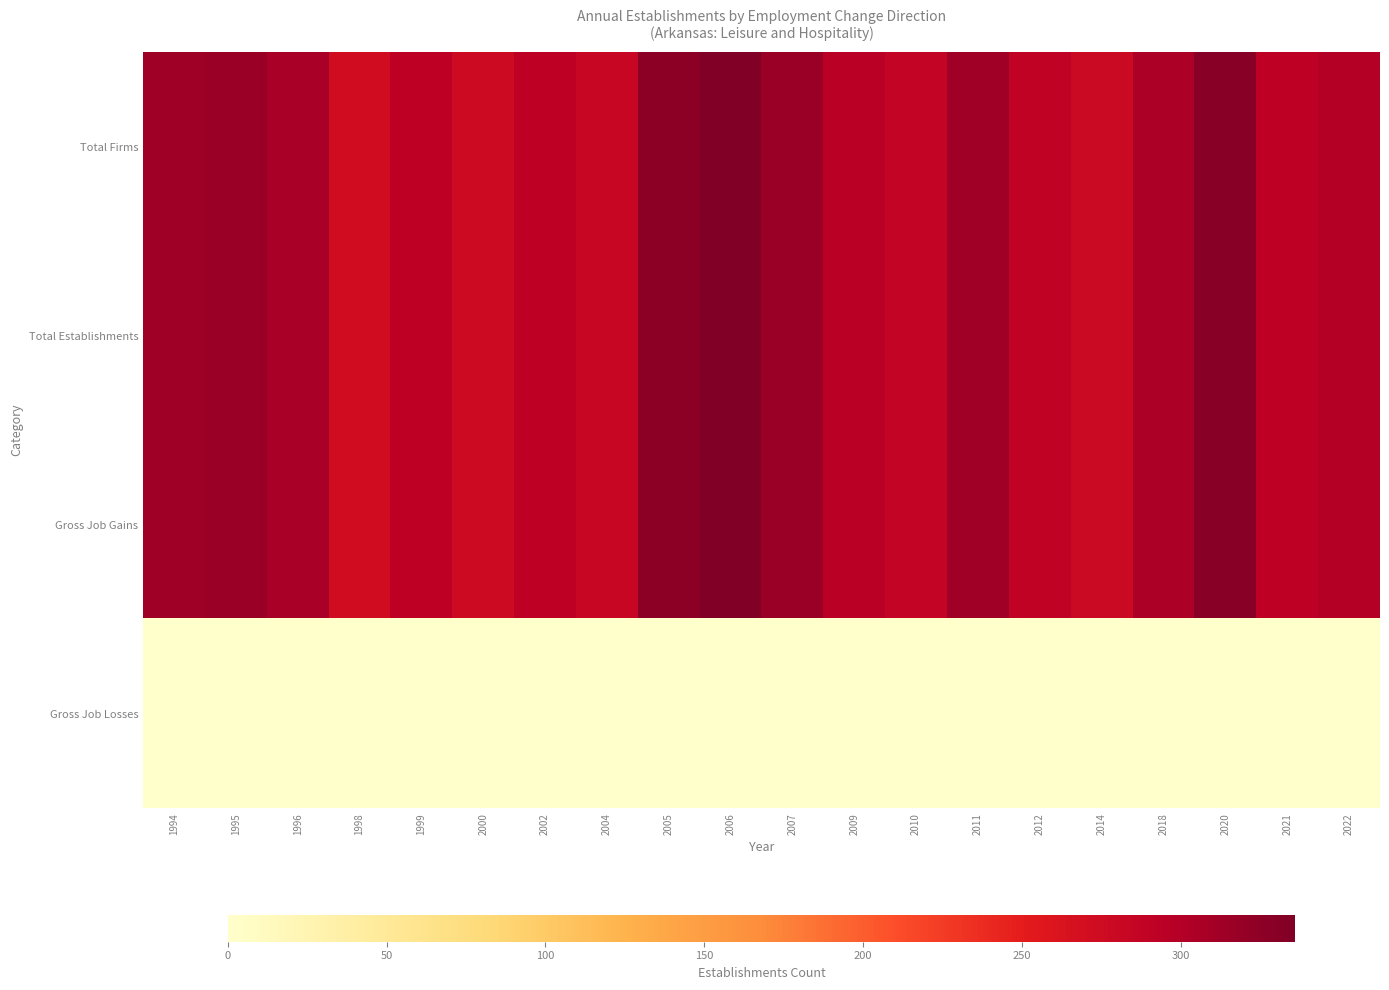

Count the number of categories in the chart.

20